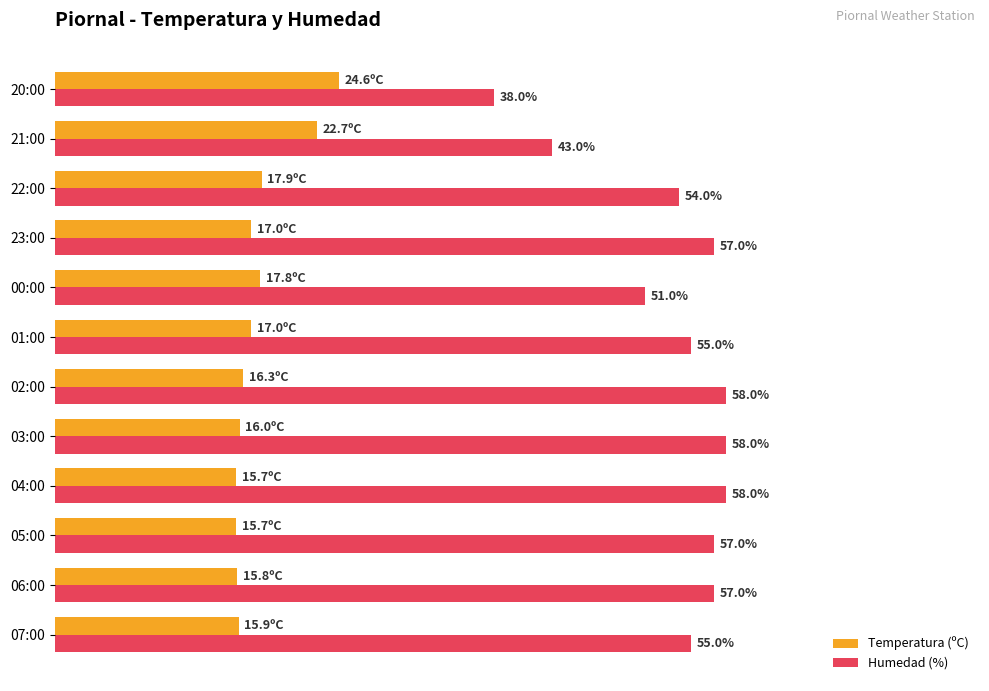

Between 06:00 and 22:00, which series saw the biggest shift?

Humedad (%)